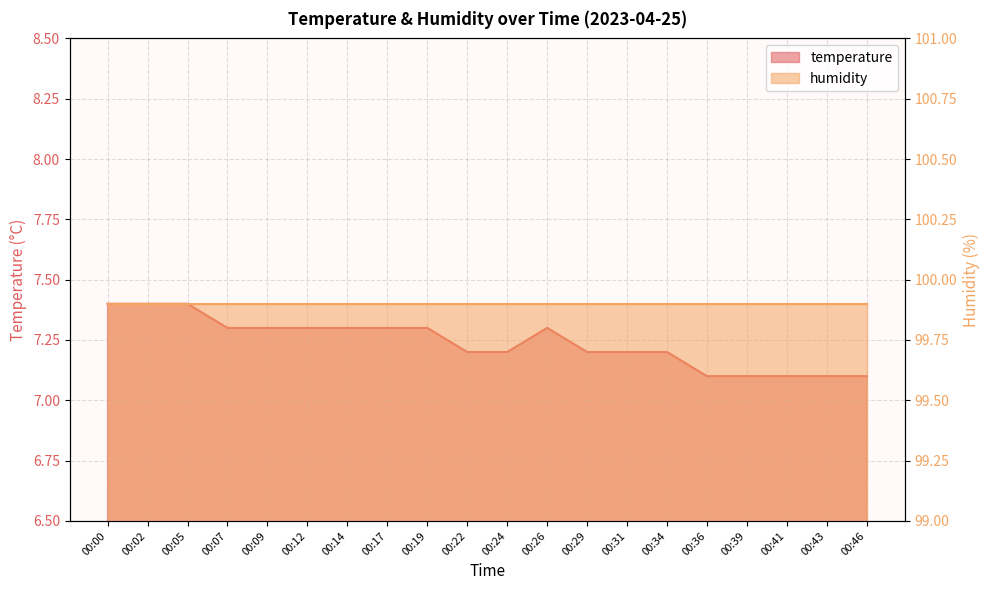

True or false: there are more than 0 points higher than both neighbors.

True